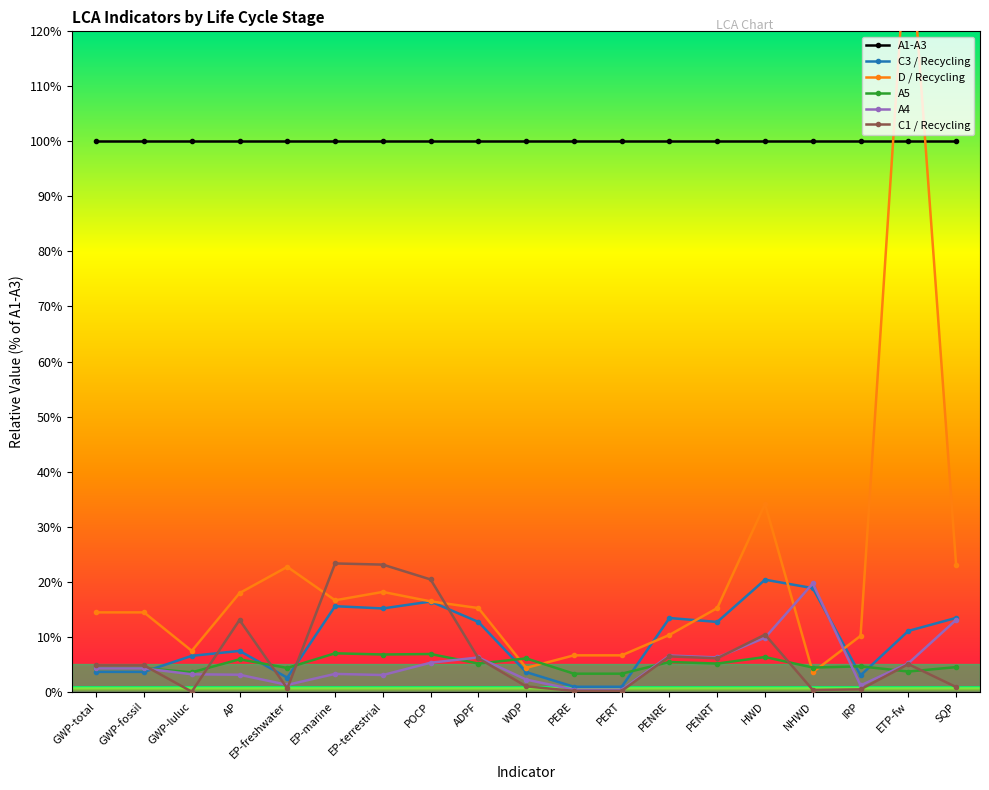

True or false: C3 / Recycling has a value of 3.5 at WDP.

True